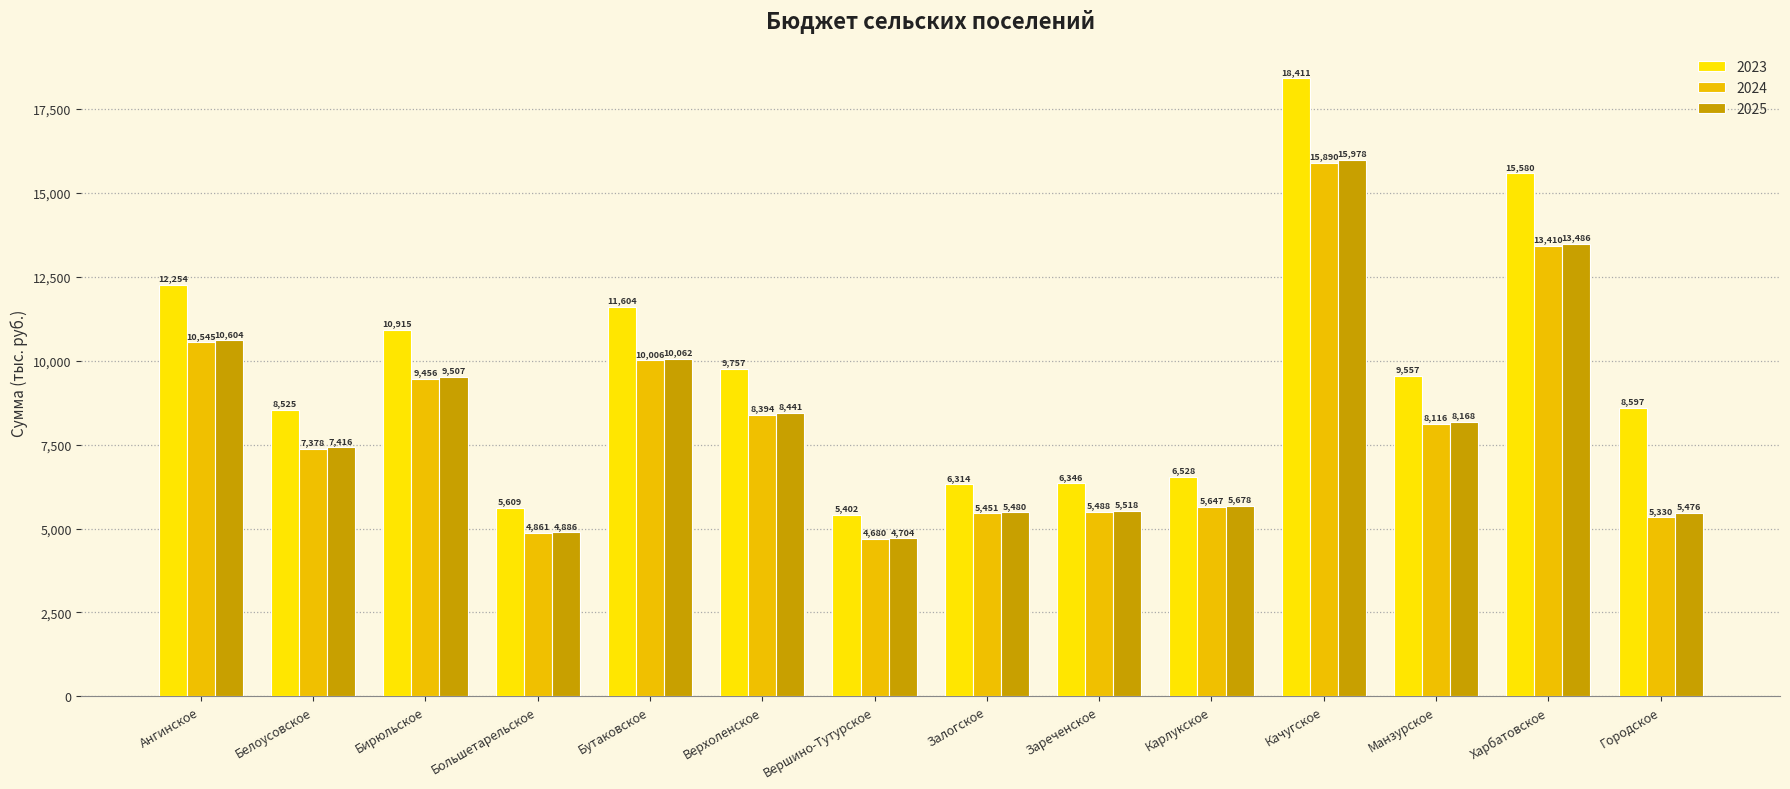

What is the approximate value of 2024 at Карлукское?

5647.4